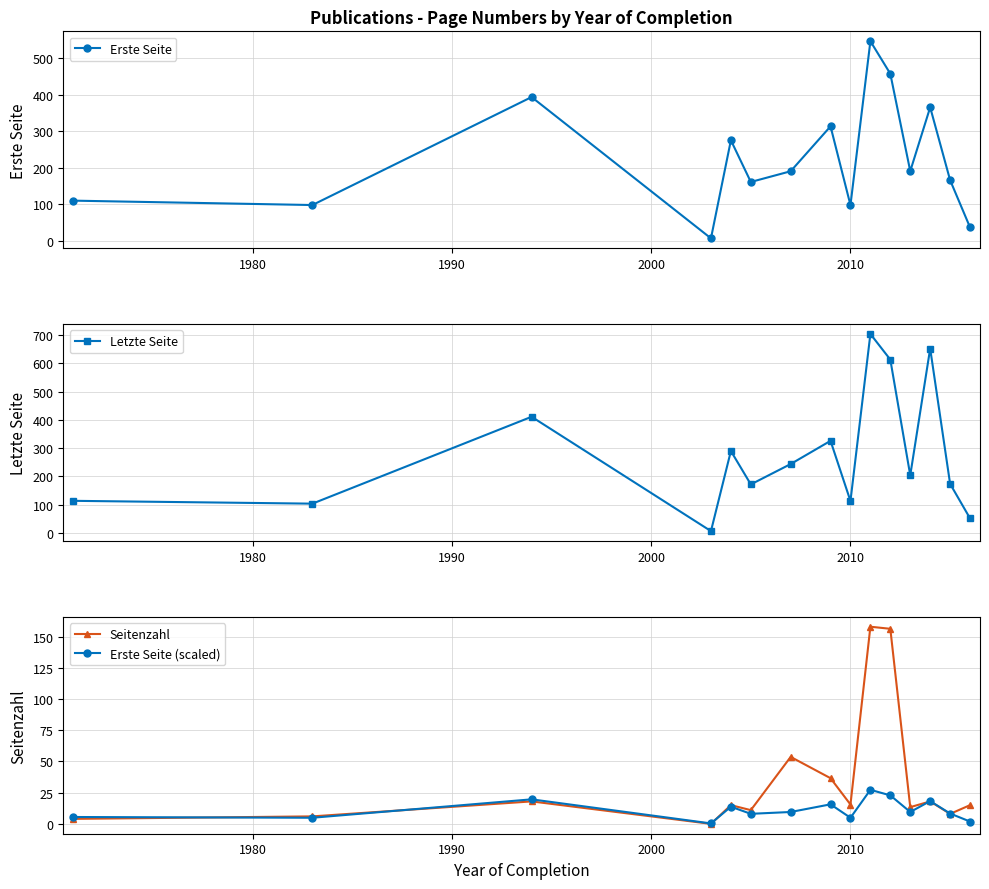

In Erste Seite (scaled), how many points are higher than both neighbors (excluding endpoints)?

5